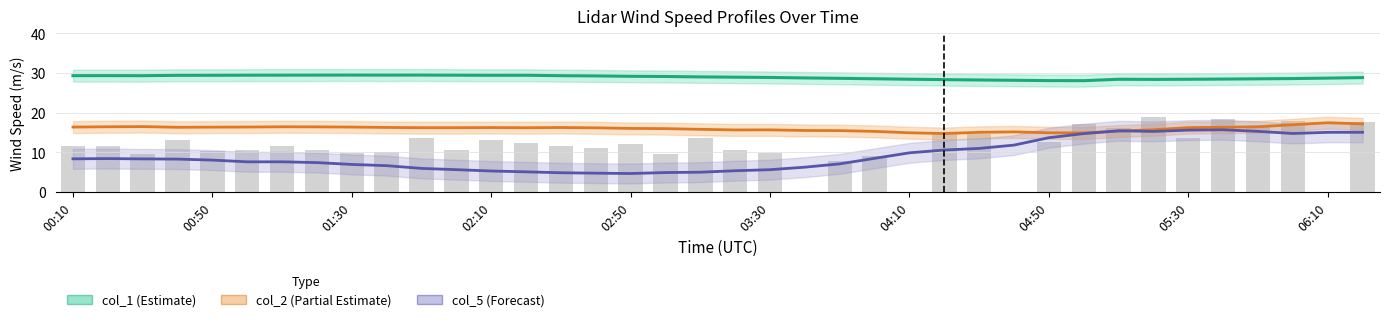

Reading left to right, transcribe all the data shown in this chart.

col_1: 29.3	29.3	29.3	29.4	29.4	29.4	29.4	29.5	29.5	29.5	29.5	29.4	29.4	29.4	29.3	29.3	29.2	29.1	29.0	28.9	28.9	28.7	28.6	28.5	28.4	28.3	28.2	28.2	28.1	28.1	28.4	28.4	28.4	28.5	28.5	28.6	28.7	28.8
col_2: 16.4	16.4	16.5	16.3	16.3	16.4	16.4	16.4	16.4	16.3	16.2	16.2	16.2	16.2	16.3	16.2	16.0	16.0	15.8	15.6	15.7	15.5	15.5	15.3	14.9	14.7	15.0	15.2	14.9	14.9	15.4	15.7	16.2	16.3	16.4	16.9	17.5	17.2
col_5: 8.4	8.4	8.3	8.3	8.1	7.6	7.6	7.4	7.0	6.6	6.0	5.6	5.3	5.1	4.9	4.8	4.7	4.9	5.0	5.4	5.6	6.3	7.1	8.5	9.9	10.6	11.0	11.8	13.7	14.7	15.4	15.3	15.6	15.7	15.3	14.8	15.0	15.0
col_3 (raw): 11.7	11.6	9.5	13.2	10.4	10.6	11.6	10.7	9.9	10.2	13.6	10.6	13.0	12.3	11.6	11.1	12.0	9.7	13.5	10.6	9.9	0.0	7.7	9.1	0.0	14.9	14.5	0.0	12.7	17.1	16.1	19.0	13.7	18.3	16.5	17.9	0.0	17.6